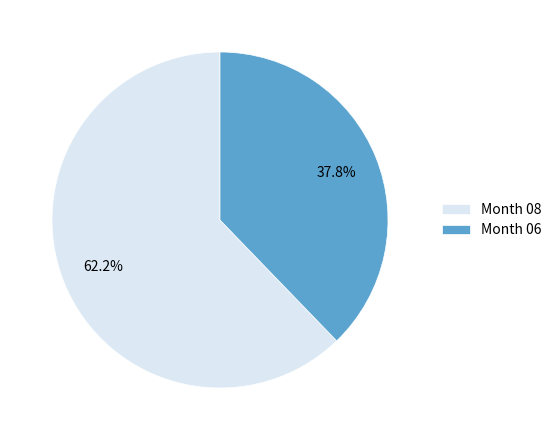

Which category has the smallest portion of the pie?

Month 06